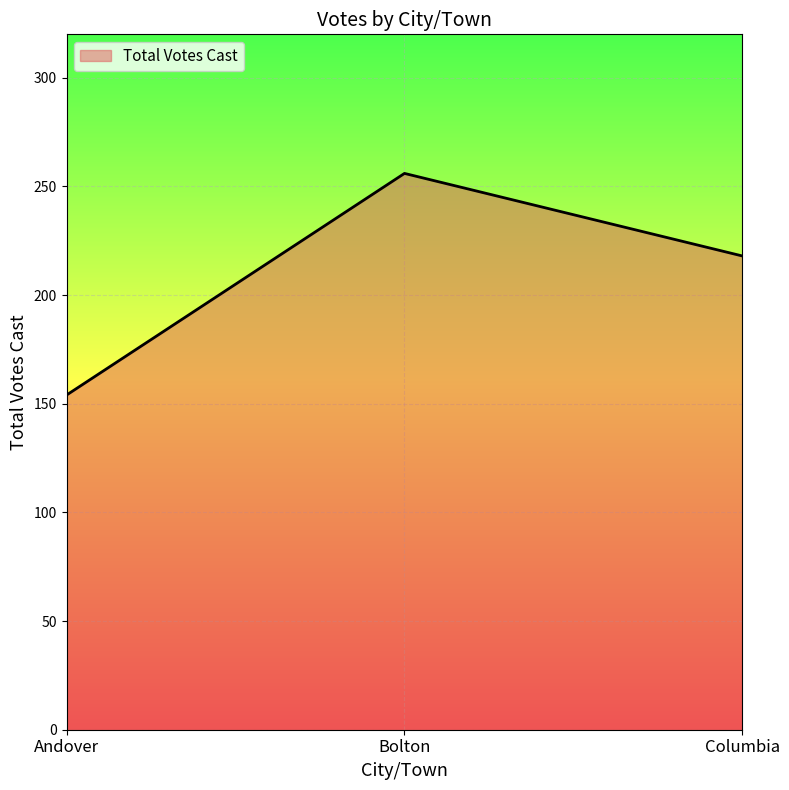

True or false: the data shows 218 at Columbia.

True